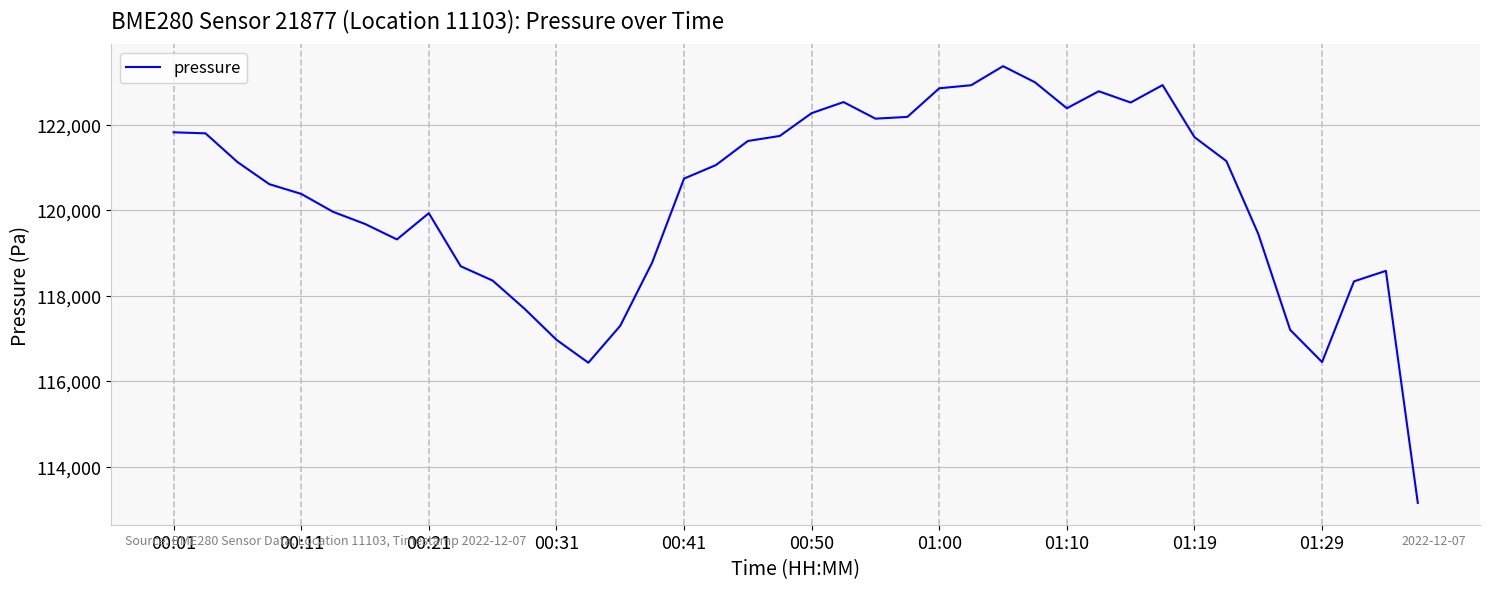

What is the smallest value displayed?

113150.5